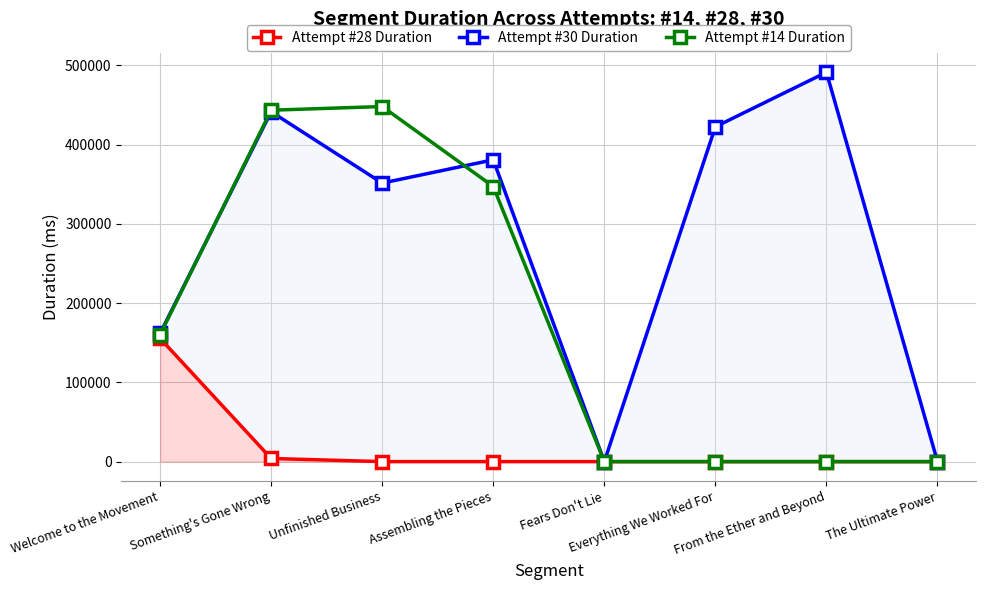

True or false: Attempt #28 Duration and Attempt #30 Duration cross at least once.

False